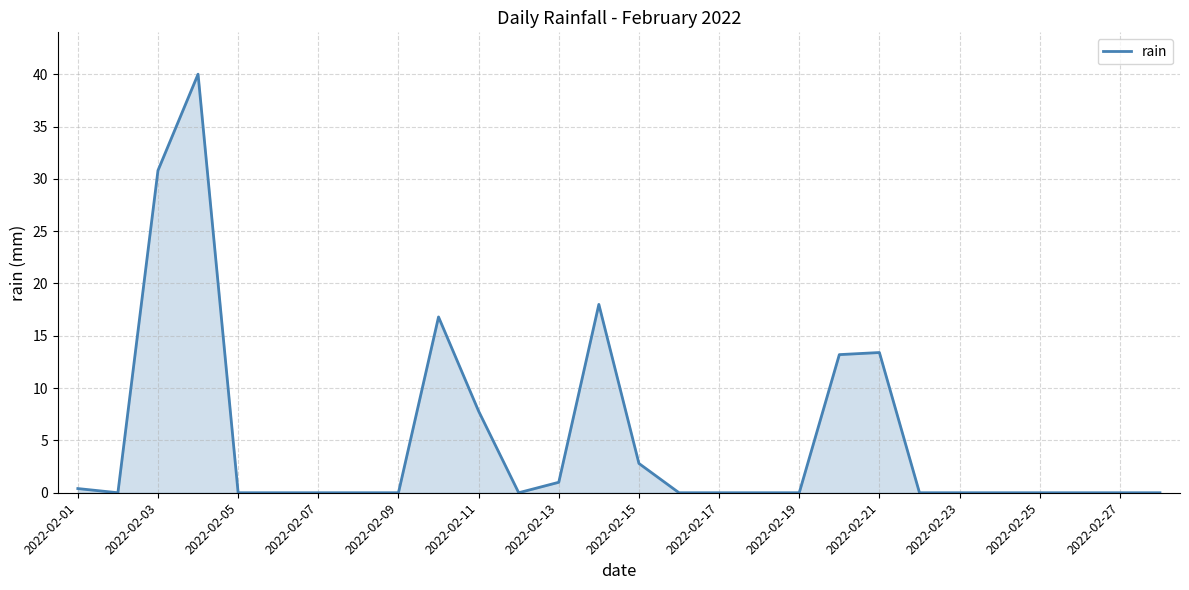

What is the difference between the maximum and minimum values?

40.0